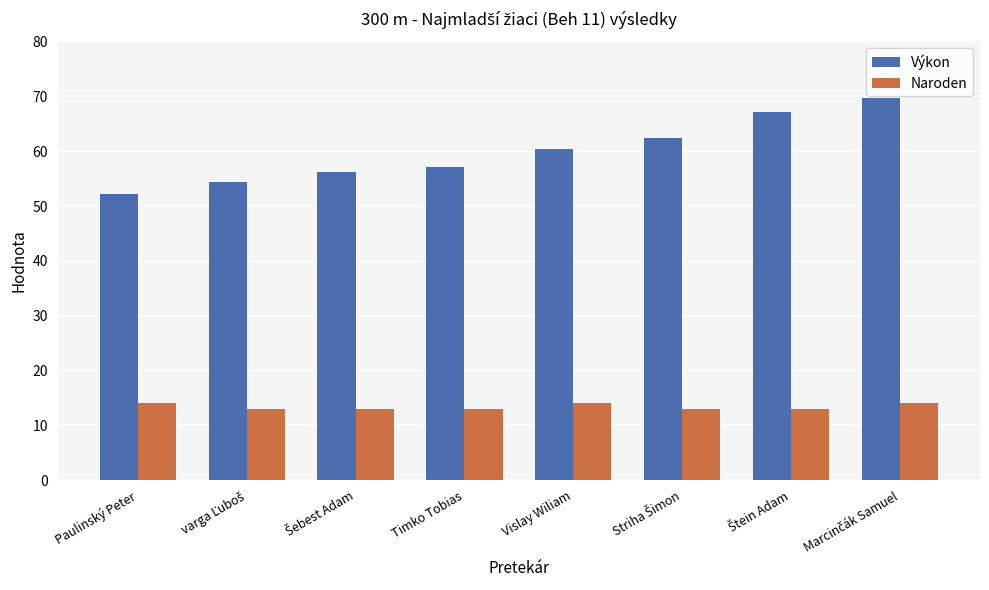

What is the sum of all Výkon values?

479.5